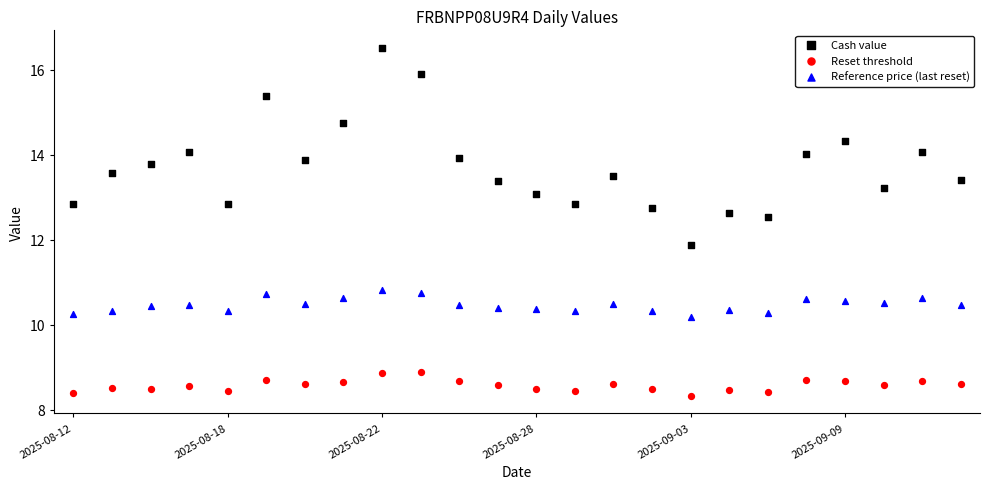

Which series contains the lowest Y value?

Reset threshold